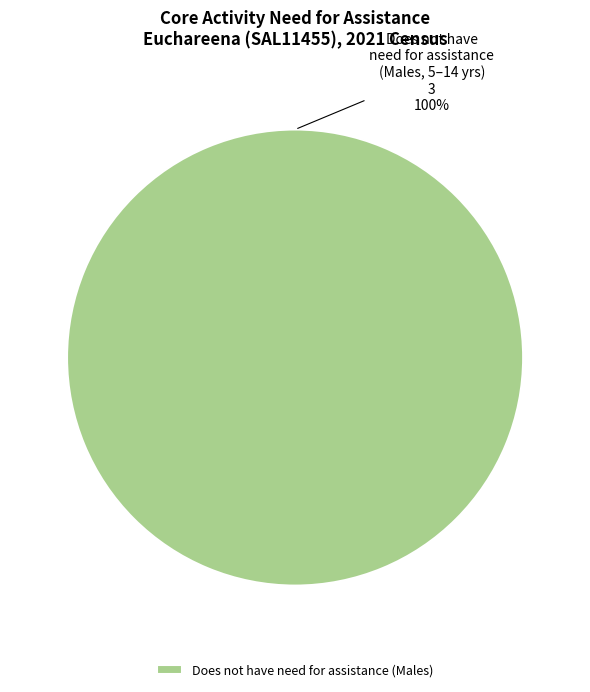

Does any single category account for the majority?

Yes